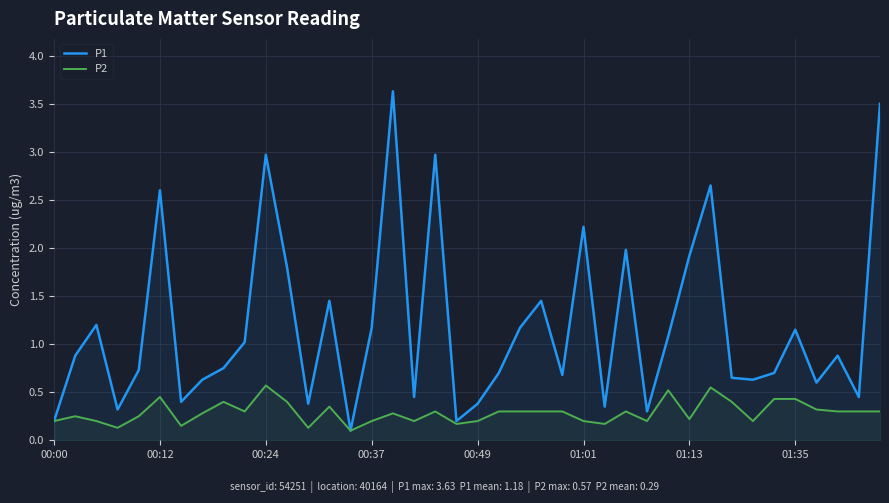

Is it true that P2 equals 0.0 at 00:00?

False